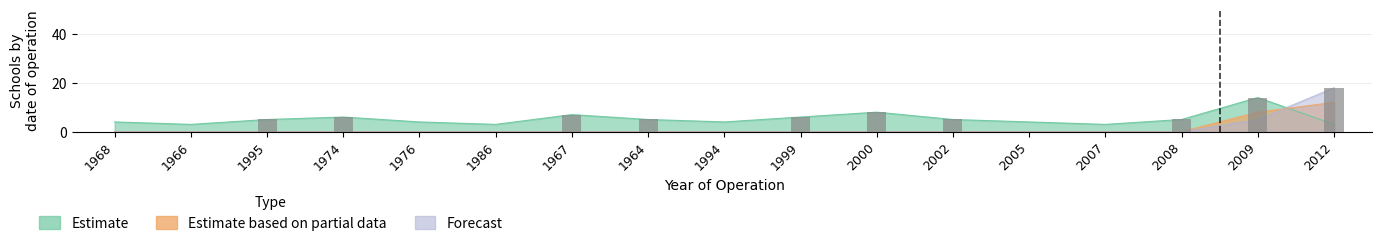

Does the chart contain stacked bars?

No